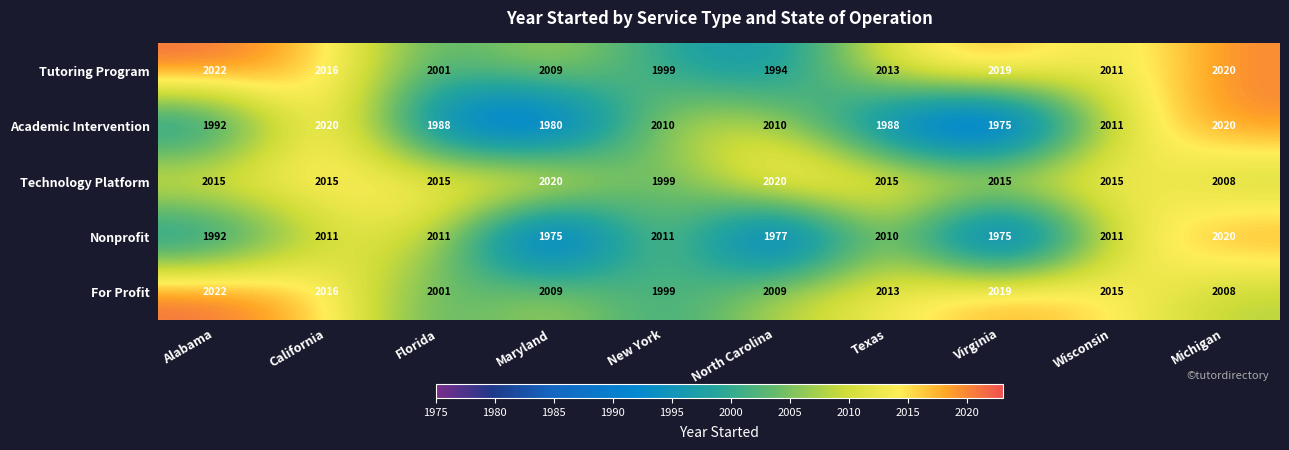

Is it true that Nonprofit equals 2011 at Florida?

True